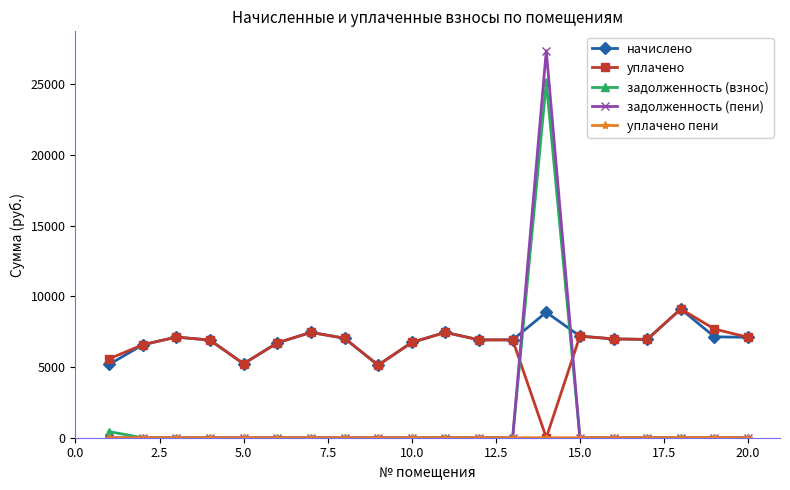

After their last crossing, which series has the higher values: начислено or задолженность (взнос)?

начислено